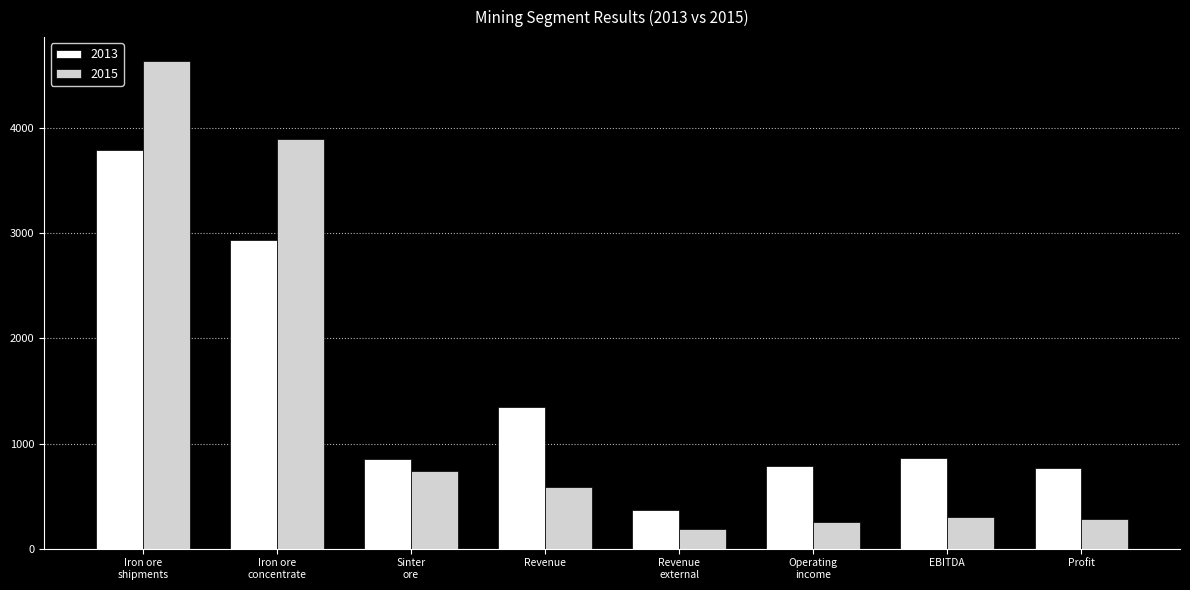

What is the sum of the 2013 values at Iron ore
shipments and Profit?

4559.9